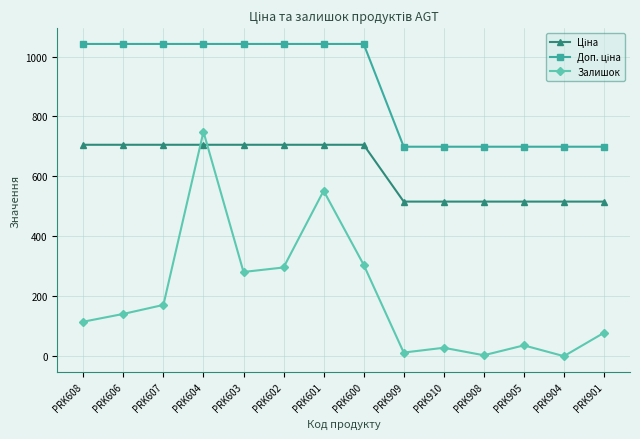

What is the label of the 10th point from the left?

PRK910